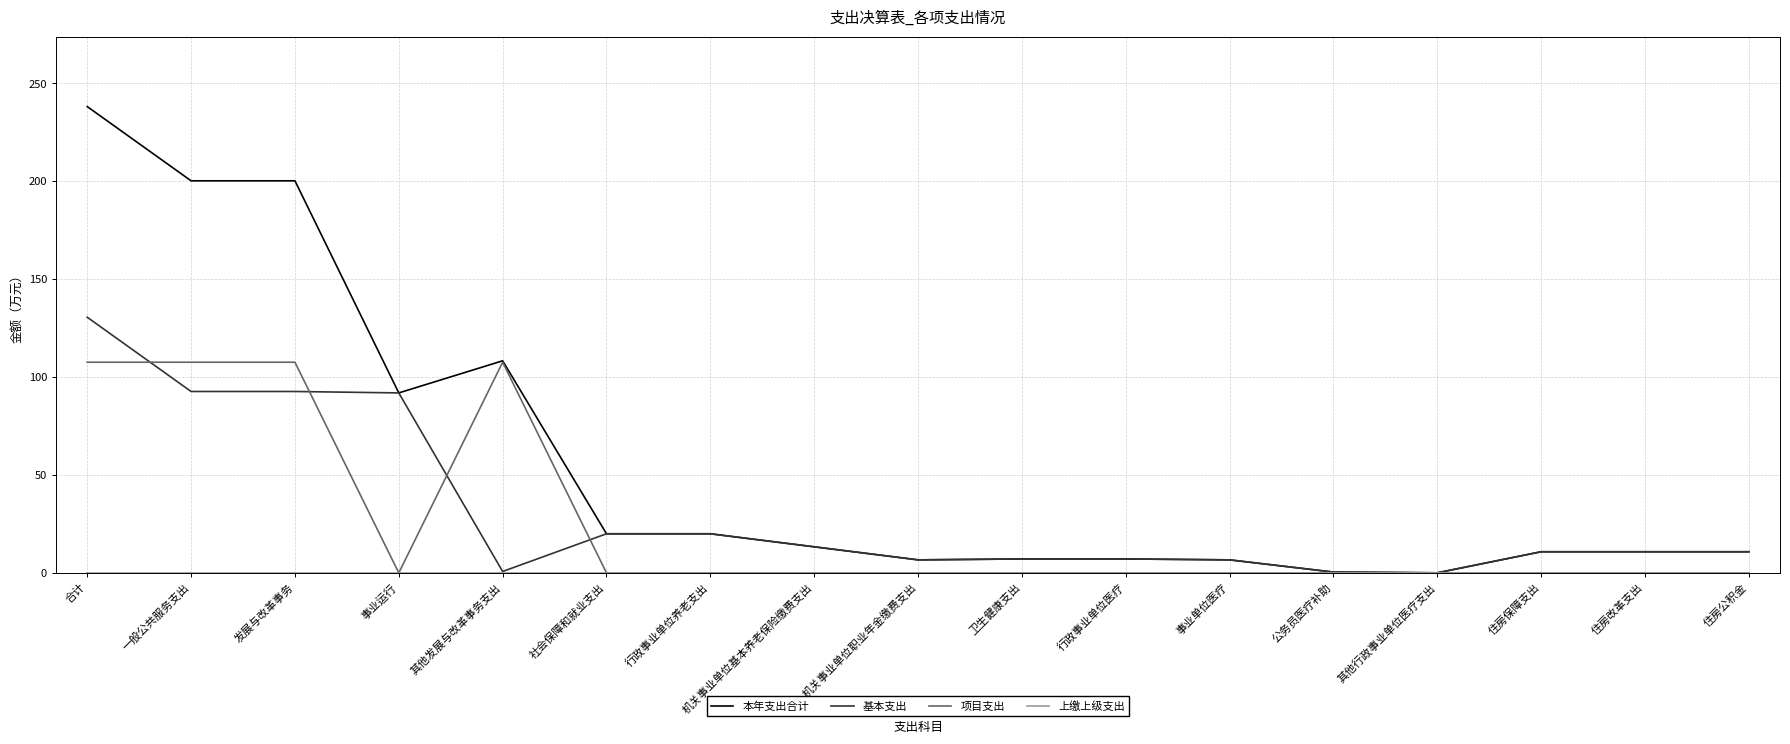

The value of 基本支出 at 住房保障支出 is 10.8. True or false?

True